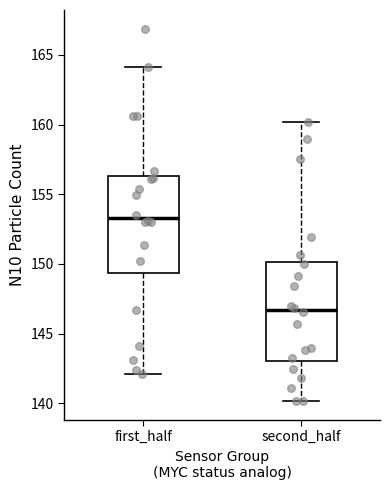

Which box has the lowest median line?

second_half